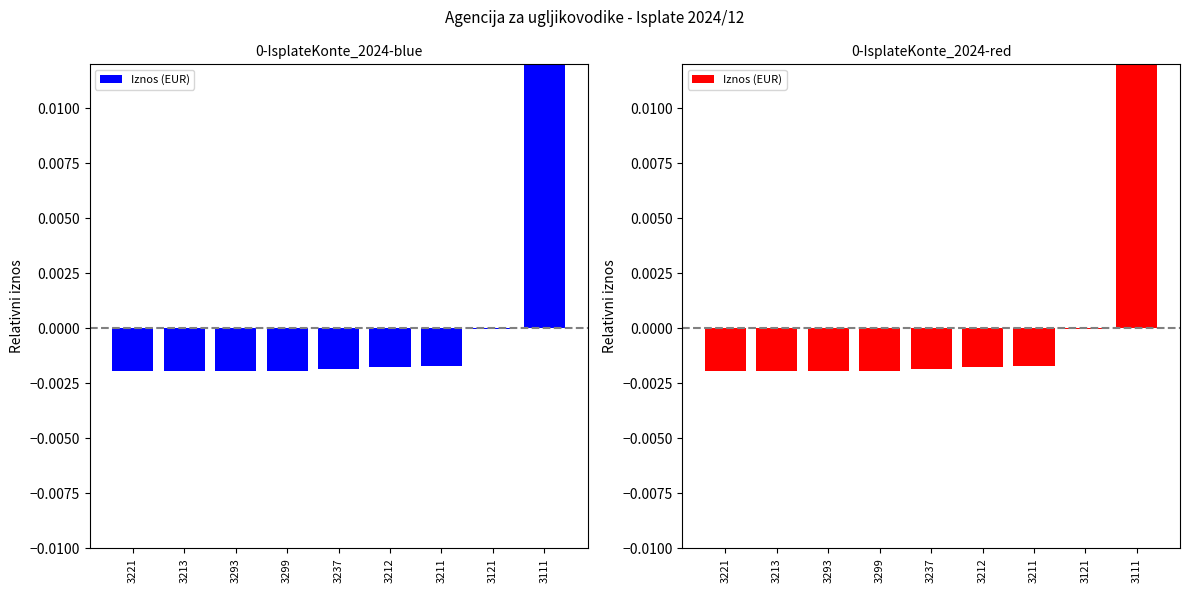

True or false: the data shows -0.0 at 3237.

False